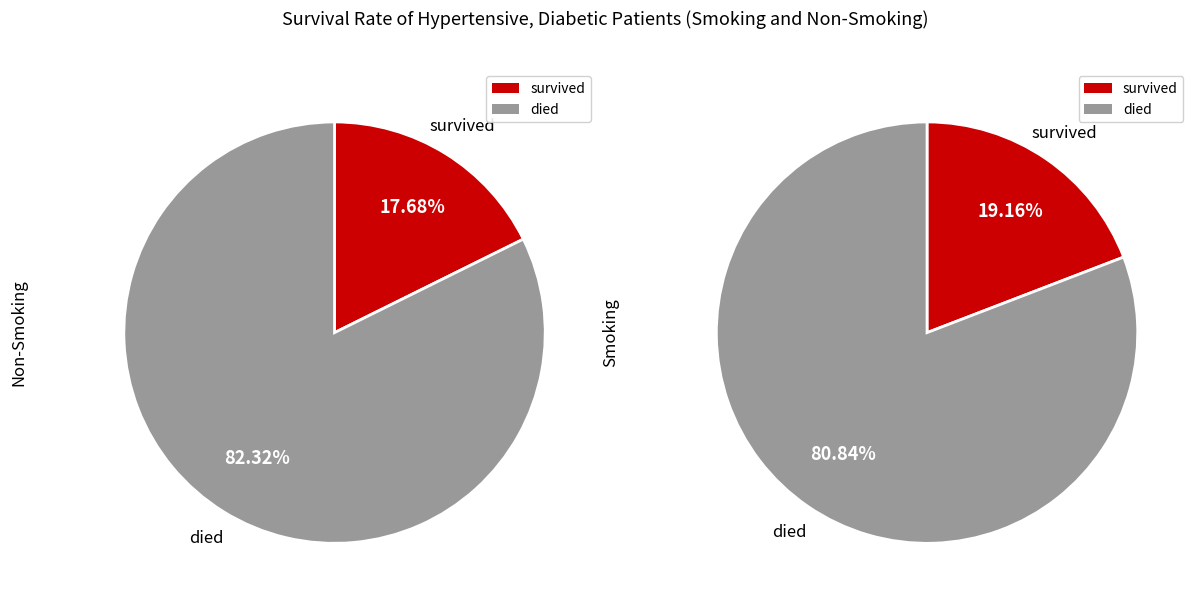

To the nearest percent, what is the difference between the largest and smallest slice percentages?

62%